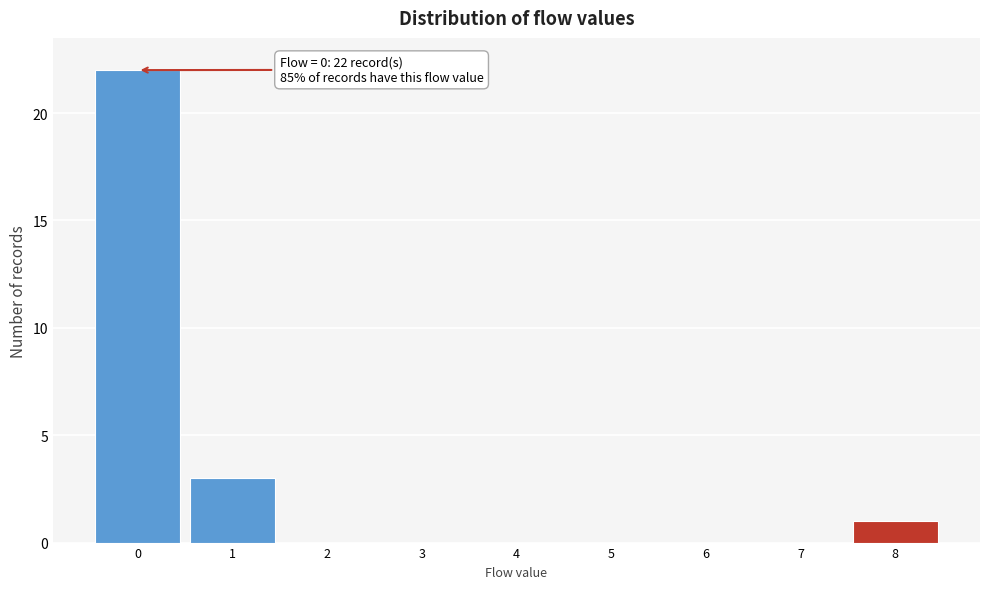

Reading left to right, transcribe all the data shown in this chart.

0=22	1=3	2=0	3=0	4=0	5=0	6=0	7=0	8=1